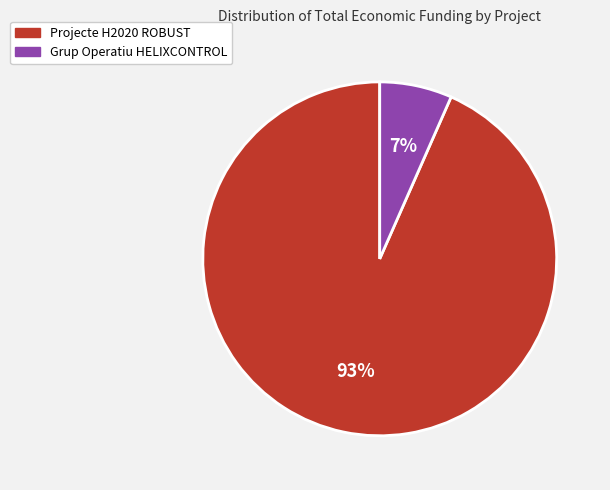

To the nearest percent, what is the average slice percentage?

50%